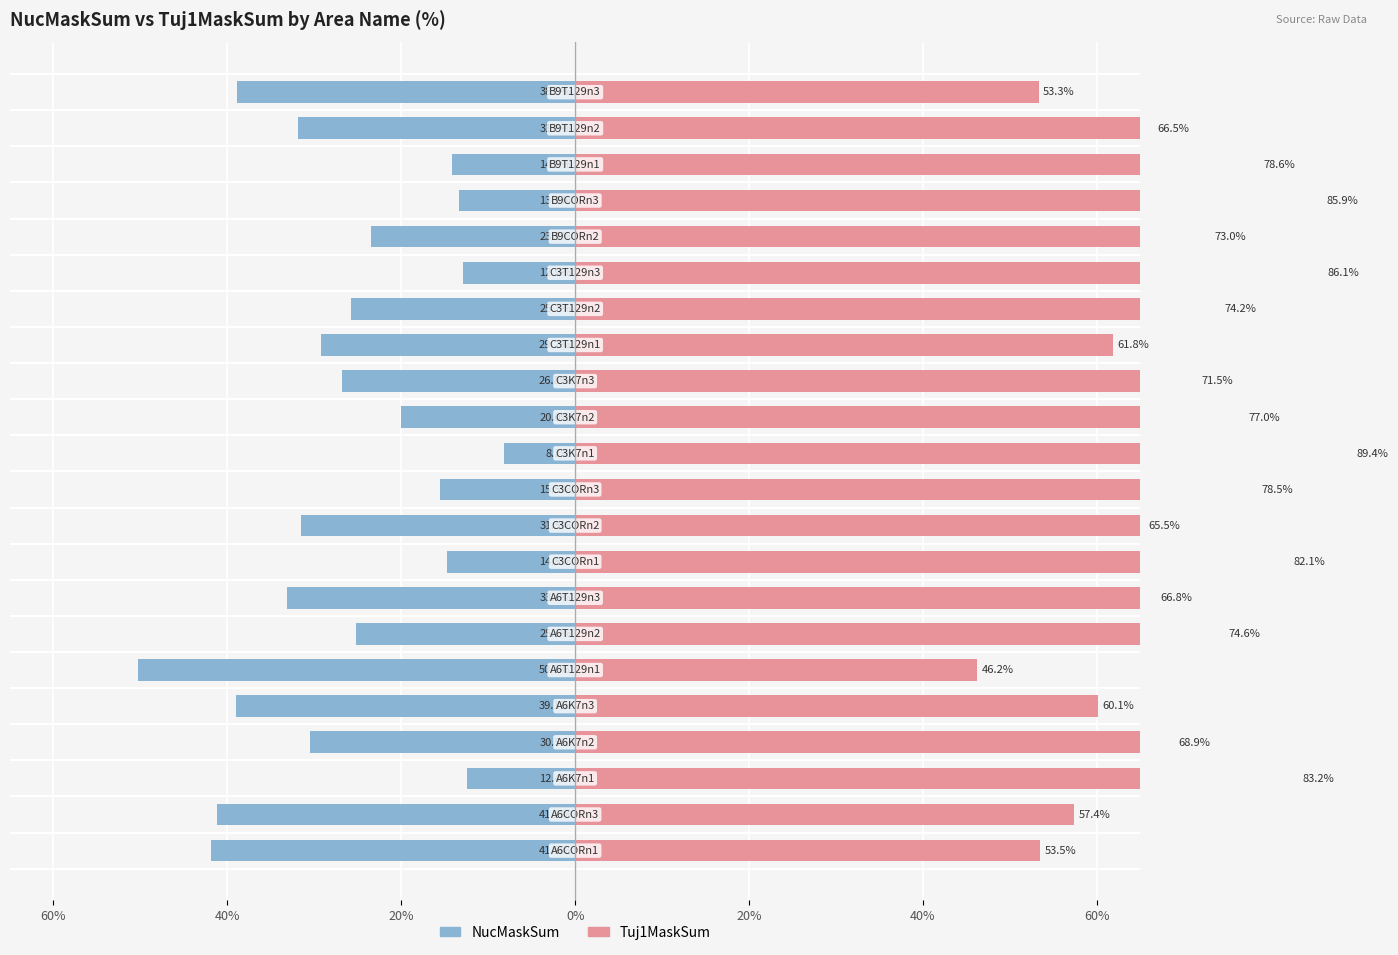

What is the difference between the highest and lowest values at 18?

99.2